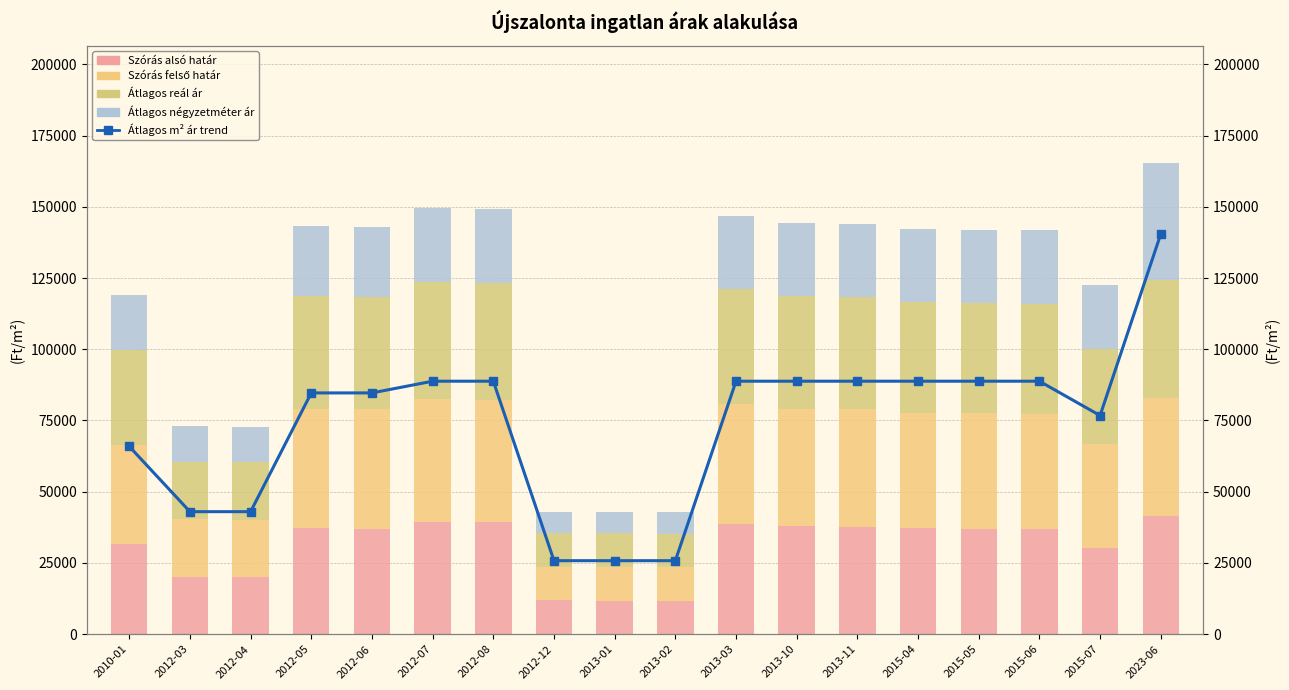

At how many categories does at least one series exceed 70691?

12